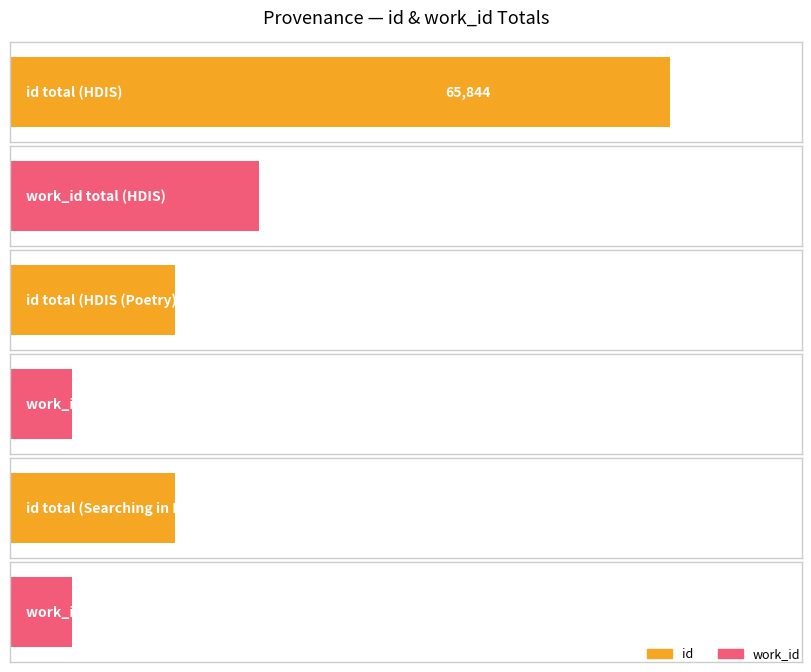

Which series has the largest range (max minus min)?

id